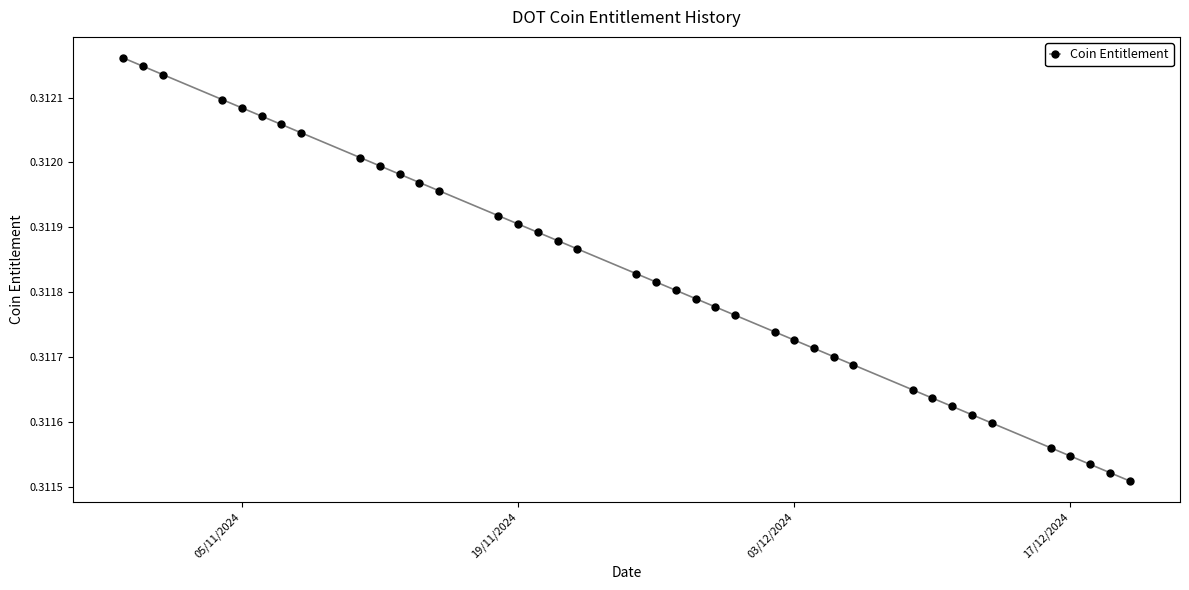

How many distinct data groups are displayed?

1